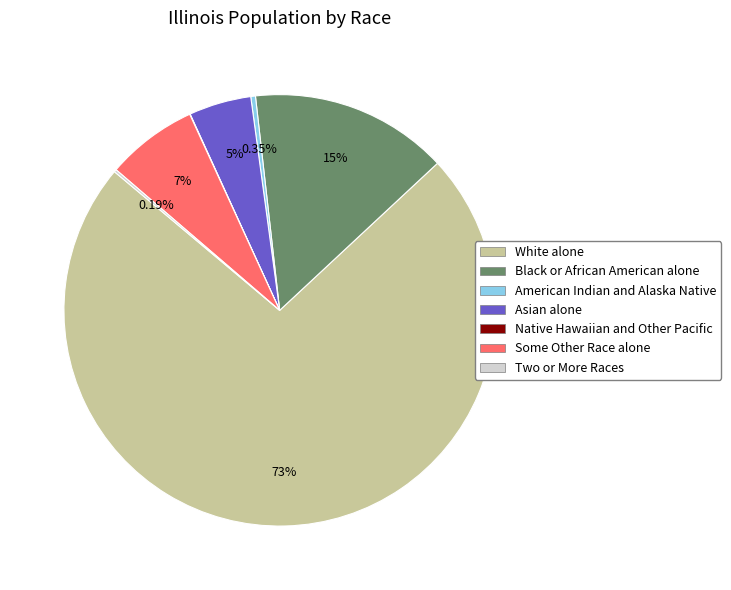

The Black or African American alone slice represents 15% of the pie. True or false?

True